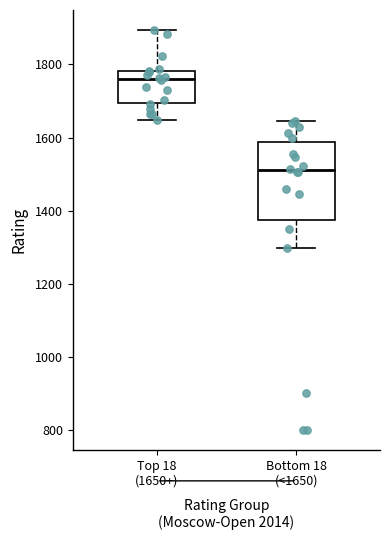

Where is the upper edge of the box for Top 18 (1650+) on the y-axis? The values are not printed on the chart, so give them approximately, as read against the axis.

1780